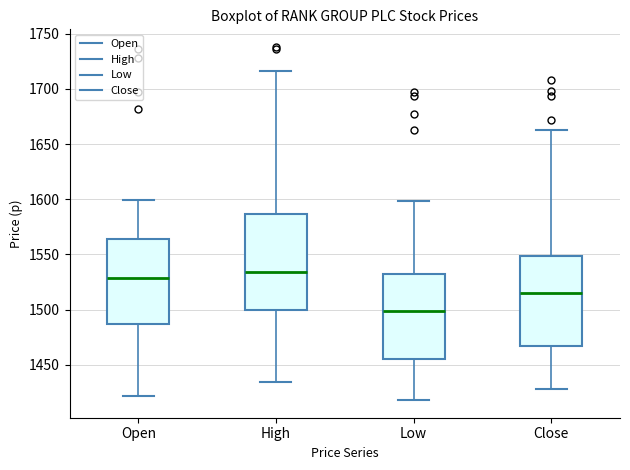

Reading left to right, read every box against the y-axis: the position of its median line, the range the box covers, and the ends of its whiskers. The values are not printed on the chart, so give them approximately, as read against the axis.

Open: median 1530, box 1485 to 1565, whiskers 1420 to 1600
High: median 1535, box 1500 to 1585, whiskers 1435 to 1715
Low: median 1500, box 1455 to 1530, whiskers 1420 to 1600
Close: median 1515, box 1465 to 1550, whiskers 1430 to 1665